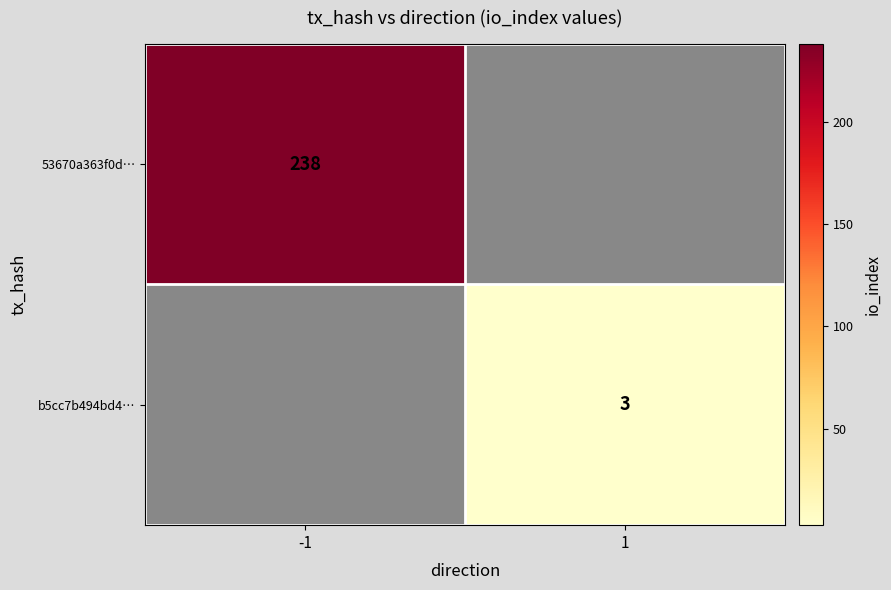

The 53670a363f0d… series shows 96.3 at -1. True or false?

False